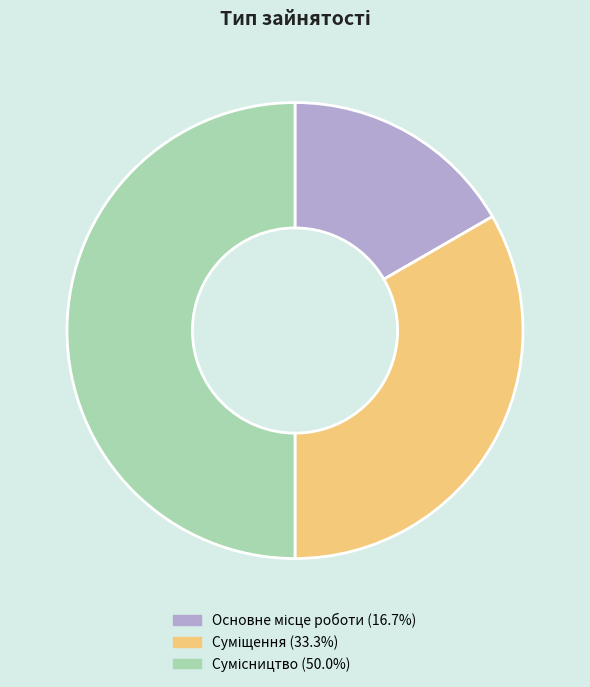

Which category has the biggest portion of the pie?

Сумісництво